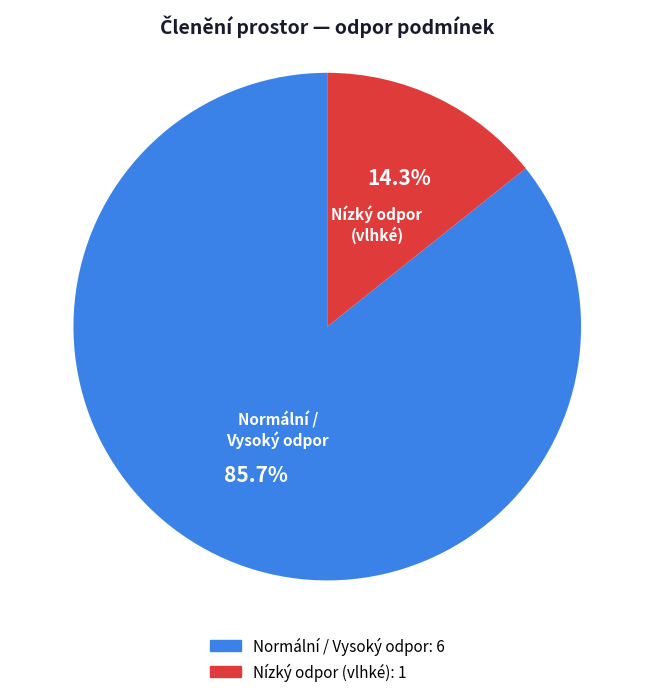

Is there any slice that represents more than half of the pie?

Yes